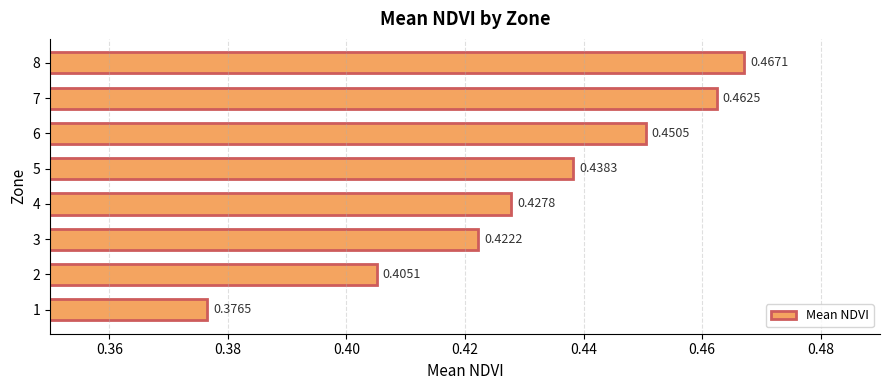

Which label corresponds to the smallest value in the chart?

1